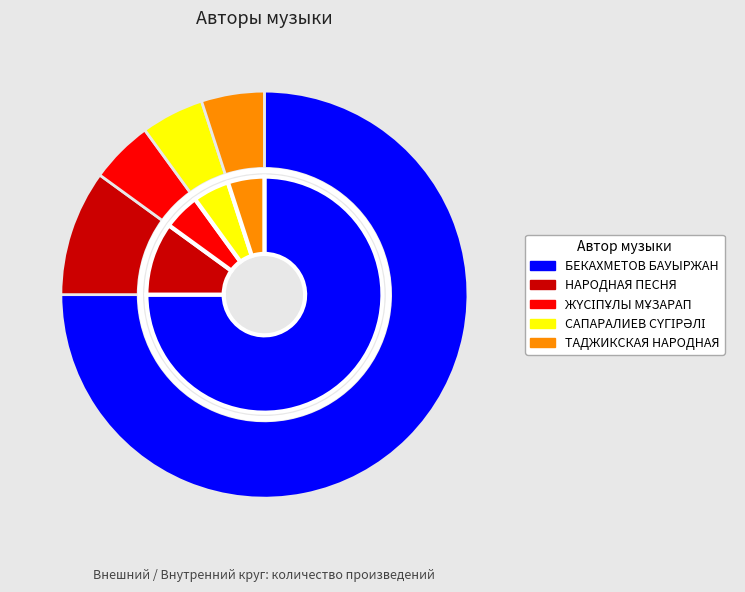

Which slice is the largest?

БЕКАХМЕТОВ БАУЫРЖАН